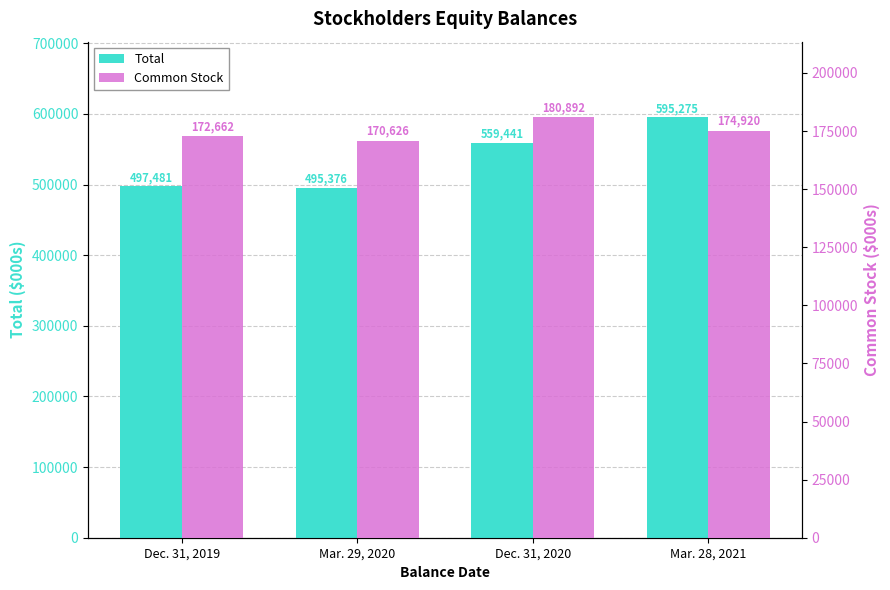

Does the chart contain stacked bars?

No